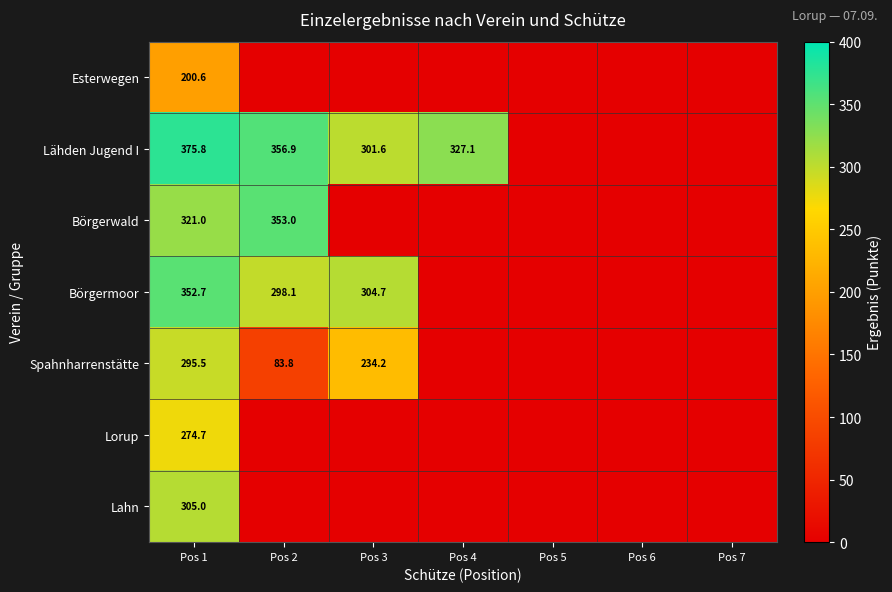

The value of Börgerwald at Pos 2 is 353.0. True or false?

True